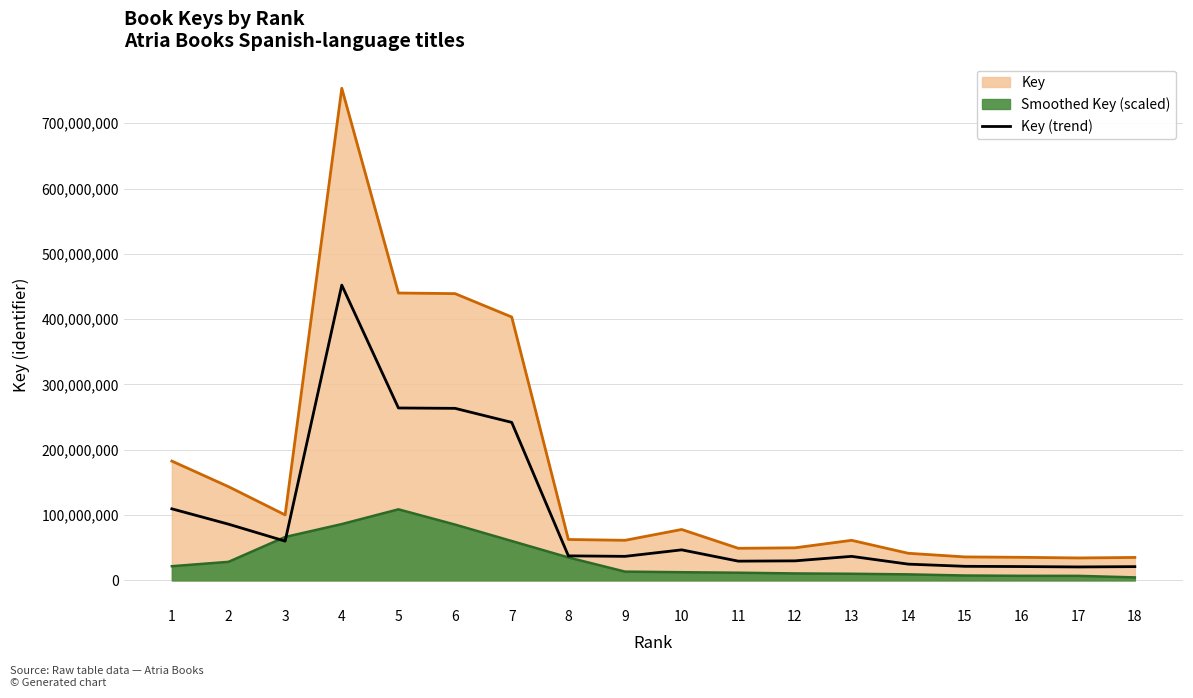

How many points are lower than both their immediate neighbors (excluding endpoints)?

4